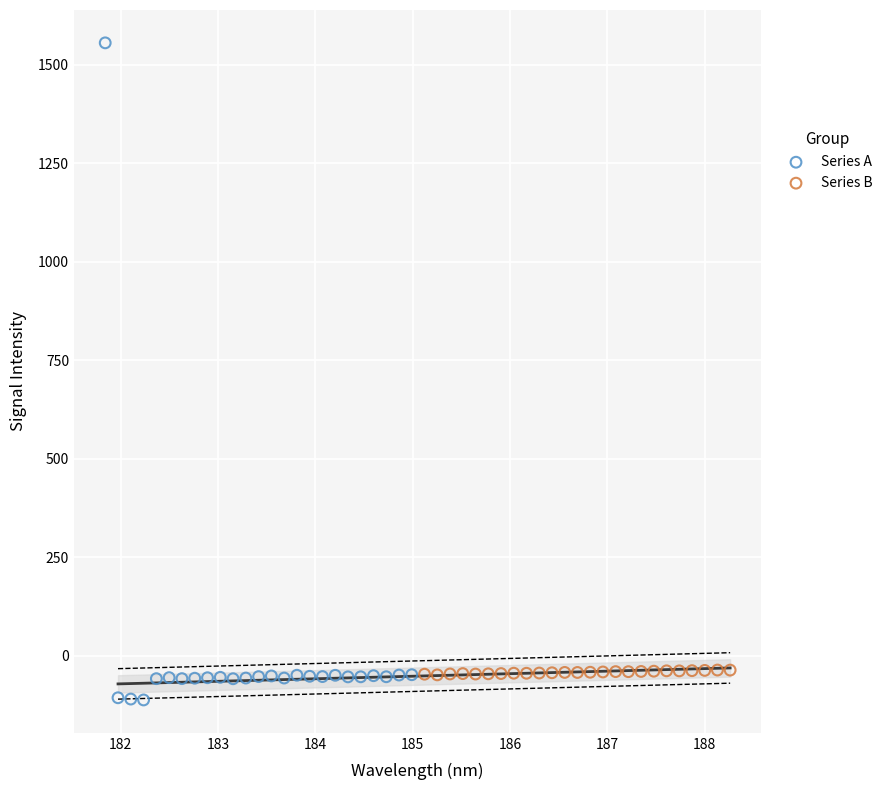

Which series has the widest spread of Y values?

Series A